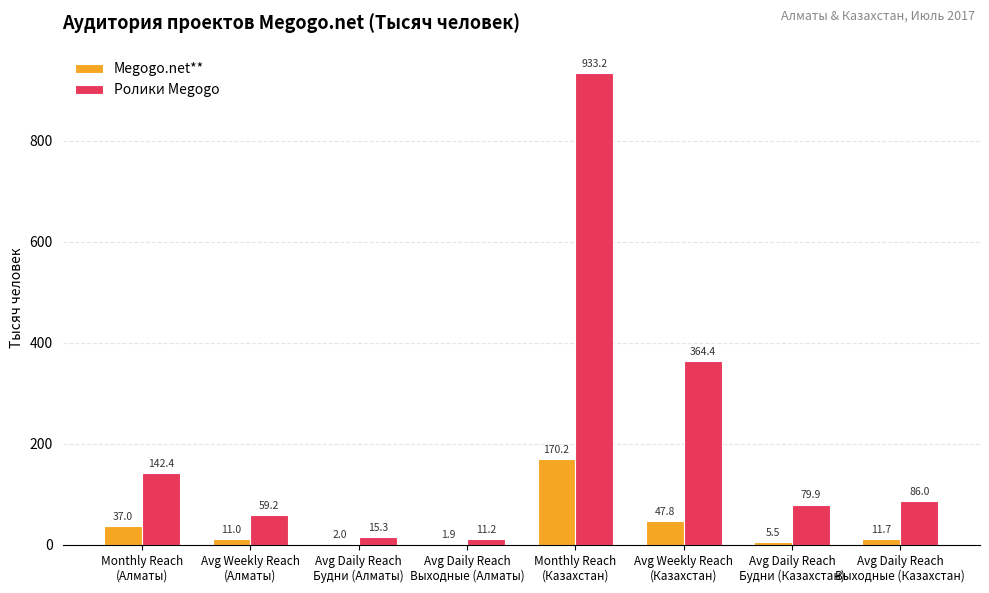

What is the sum of all Megogo.net** values?

287.1